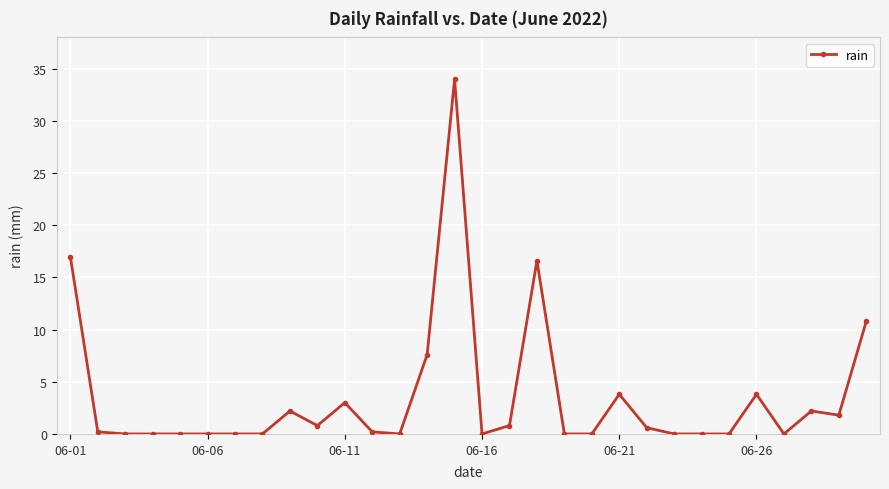

How many lines are shown in the chart?

1